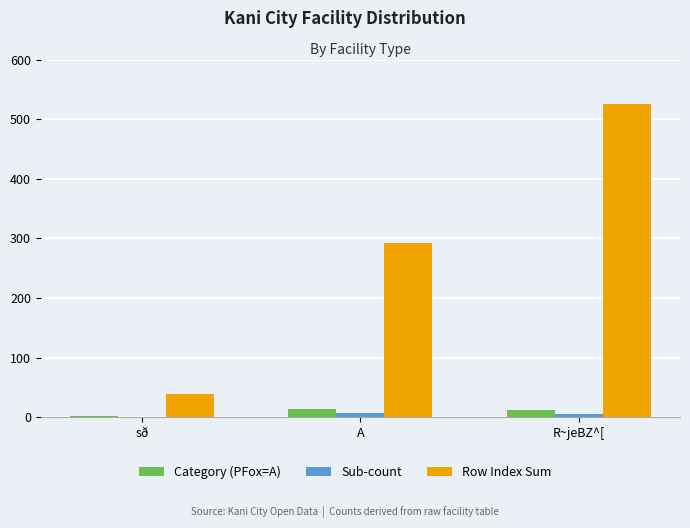

What is the sum of the Row Index Sum values at sð and A?

332